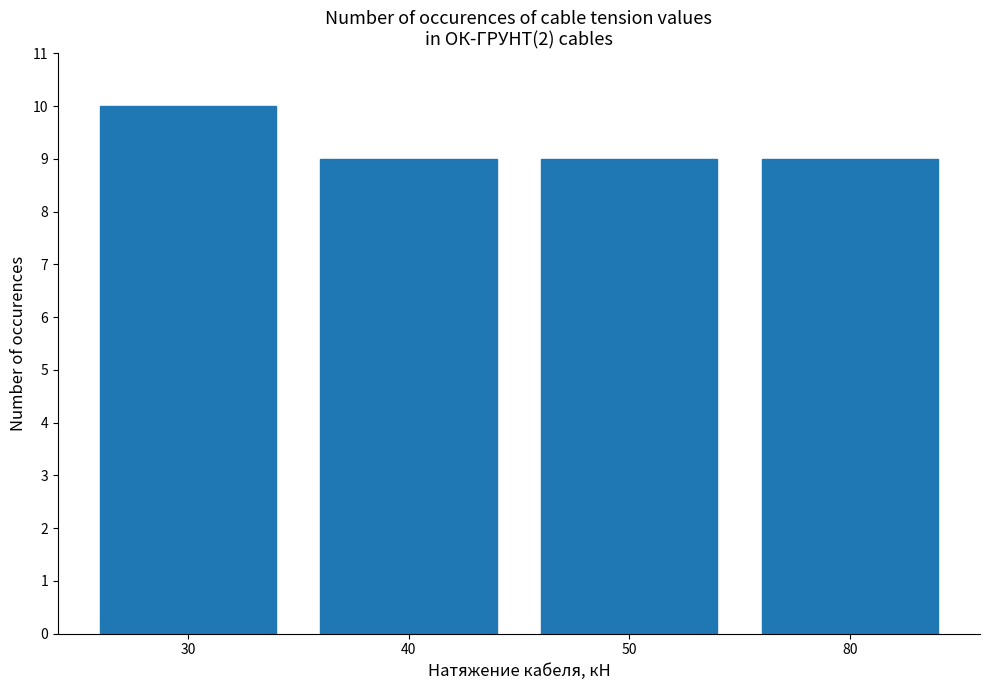

Does the chart contain any negative values?

No